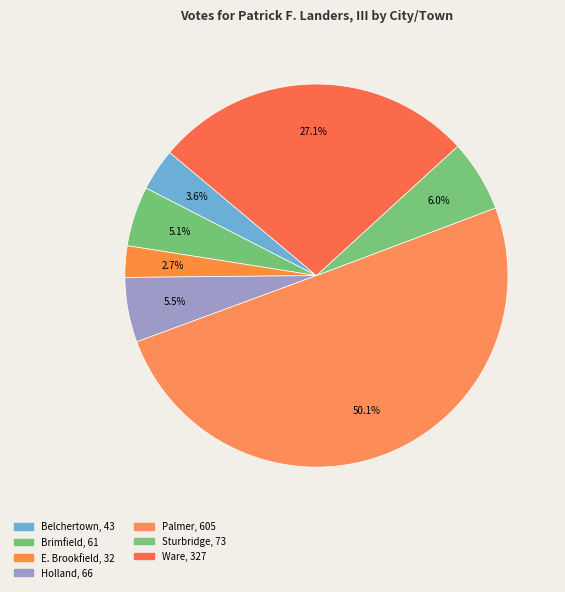

True or false: Brimfield accounts for 13% of the total.

False